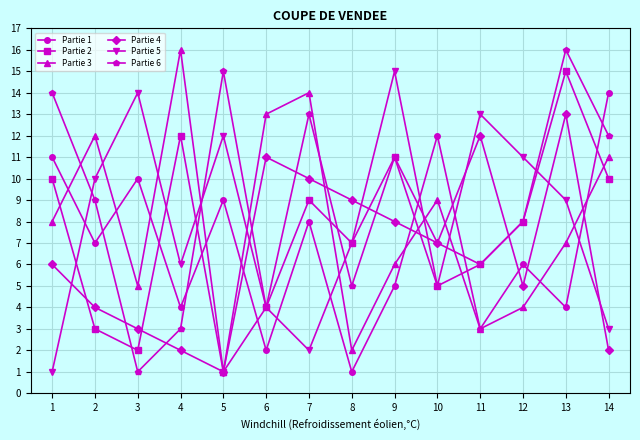

True or false: Partie 4 has a value of 16 at 6.

False